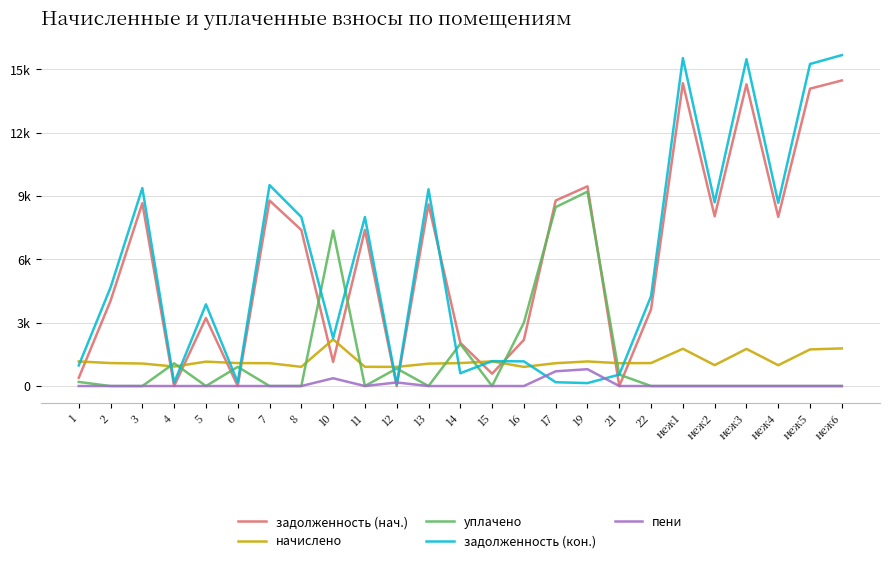

True or false: уплачено and задолженность (кон.) cross at least once.

True